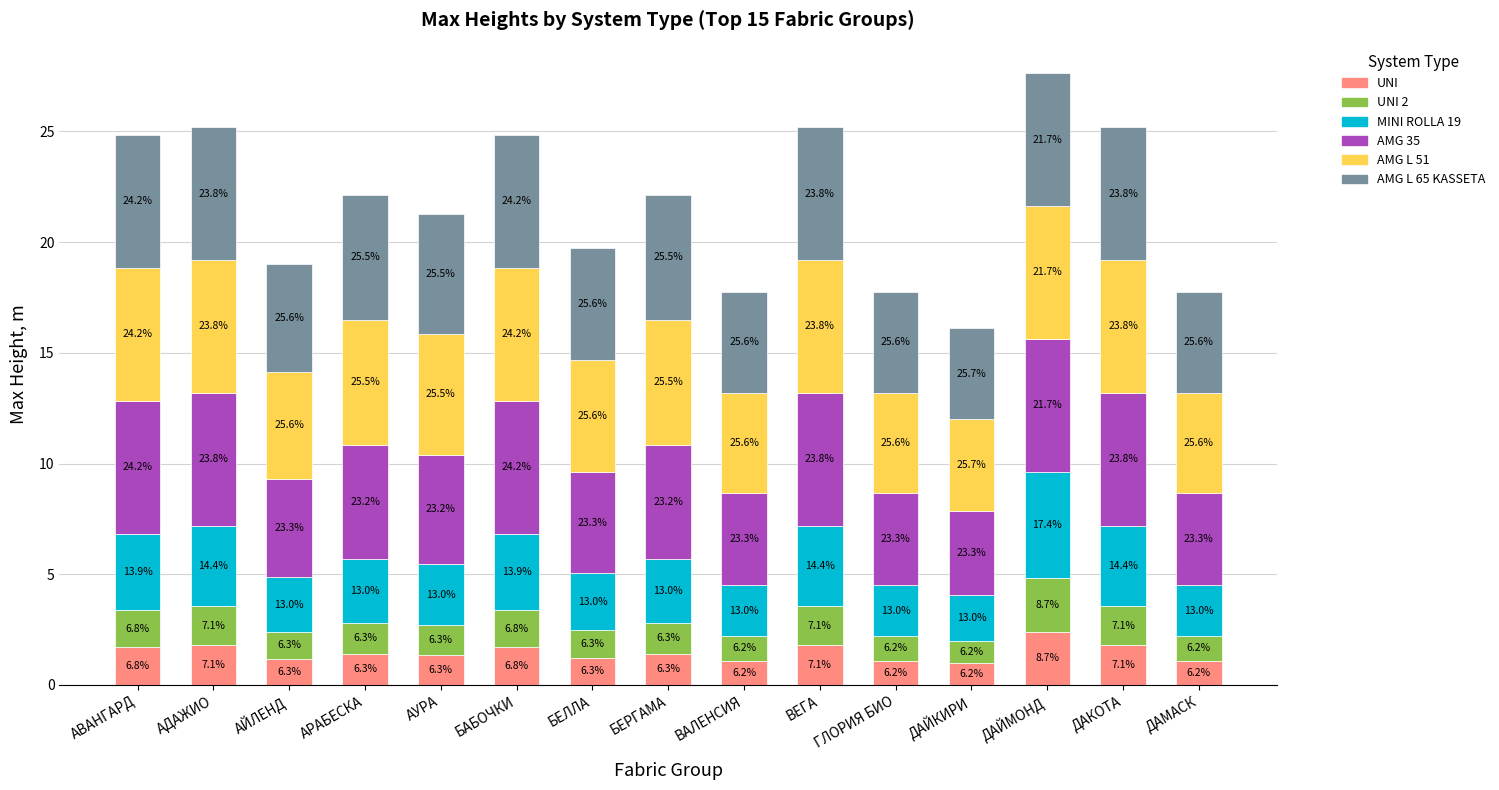

At which label does UNI first exceed 1?

АВАНГАРД